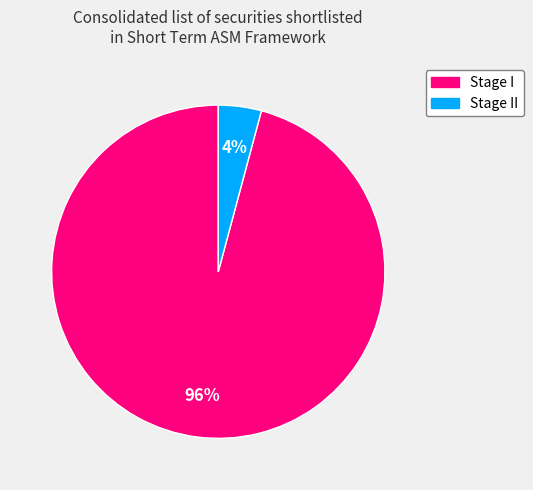

To the nearest percent, what is the difference between the largest and smallest slice percentages?

92%